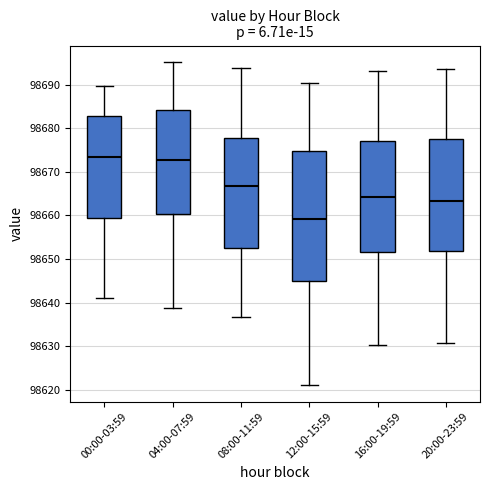

Which box has the lowest median line?

12:00-15:59